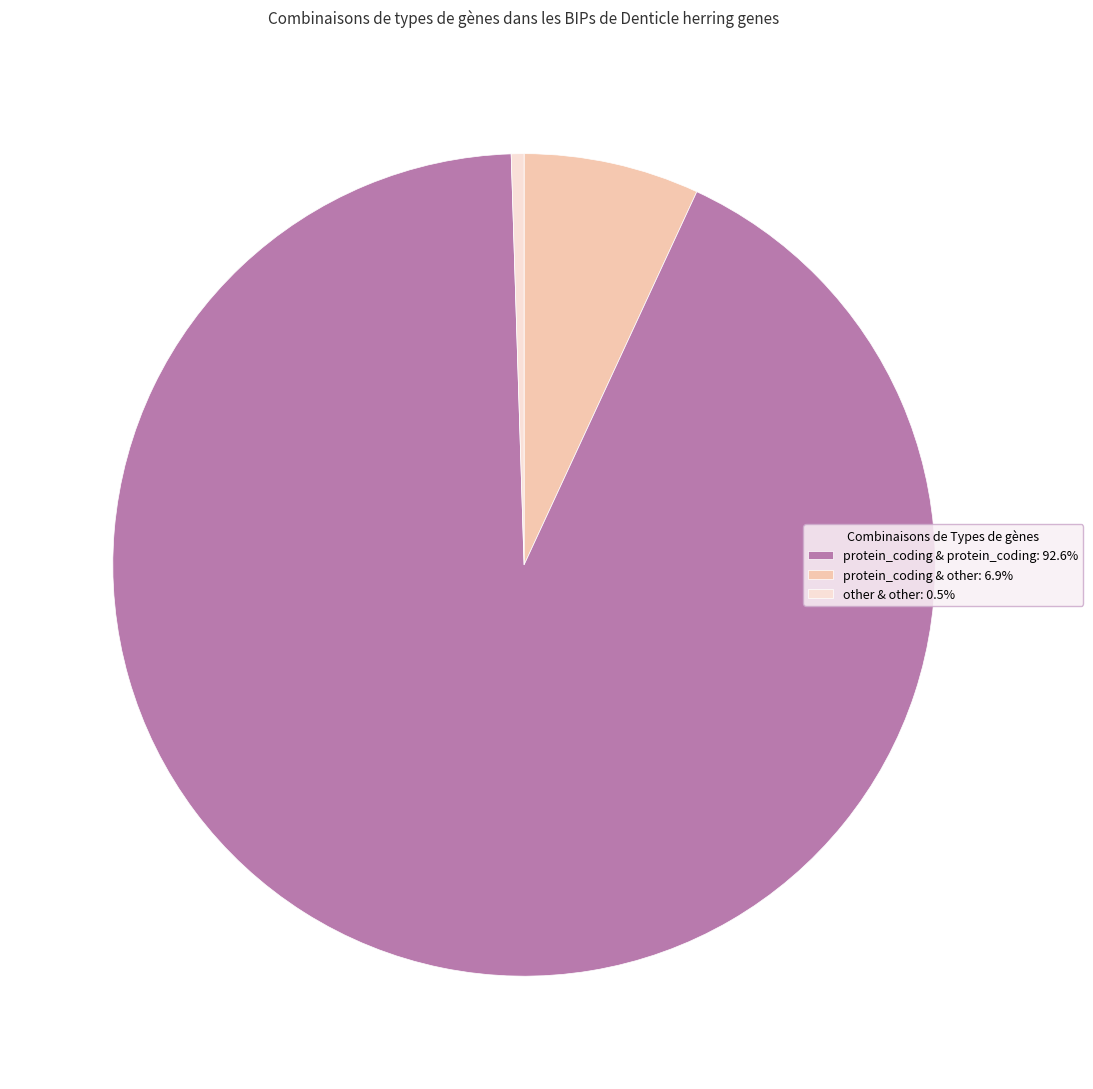

Does protein_coding & other: 6.9% account for over 50% of the chart?

Yes